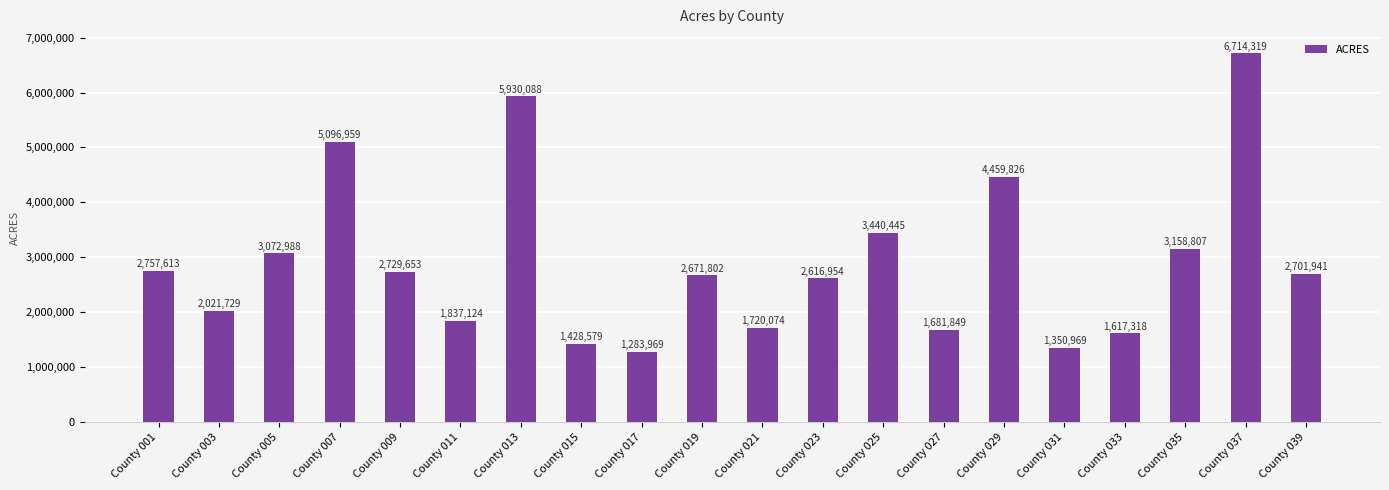

At which label is the value closest to 3999144?

County 029